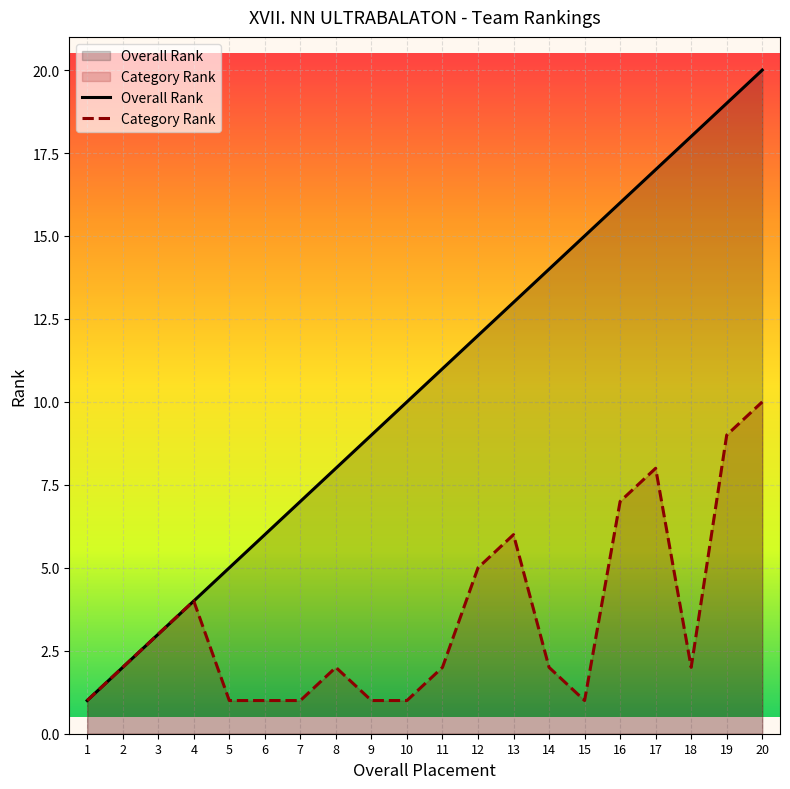

Reading left to right, list all the values displayed in this chart.

Overall Rank: 1	2	3	4	5	6	7	8	9	10	11	12	13	14	15	16	17	18	19	20
Category Rank: 1	2	3	4	1	1	1	2	1	1	2	5	6	2	1	7	8	2	9	10